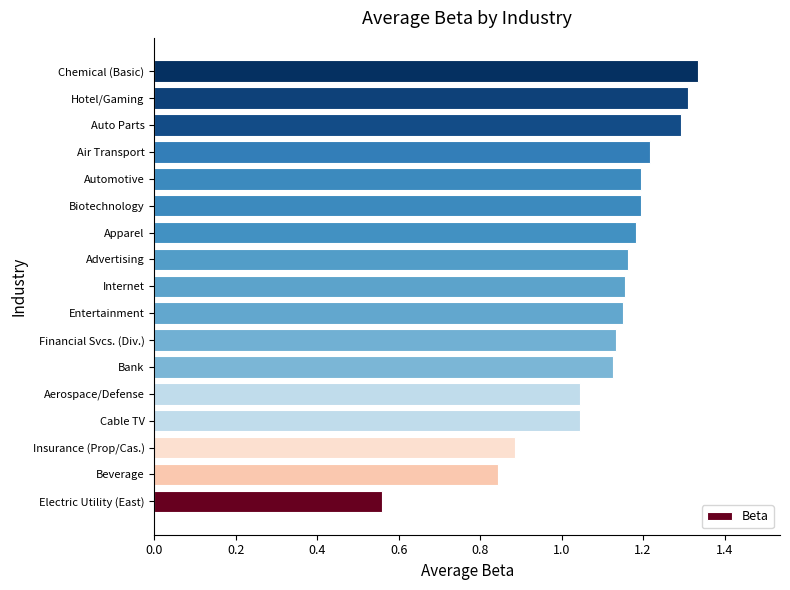

What is the sum of the values at Cable TV and Hotel/Gaming?

2.4